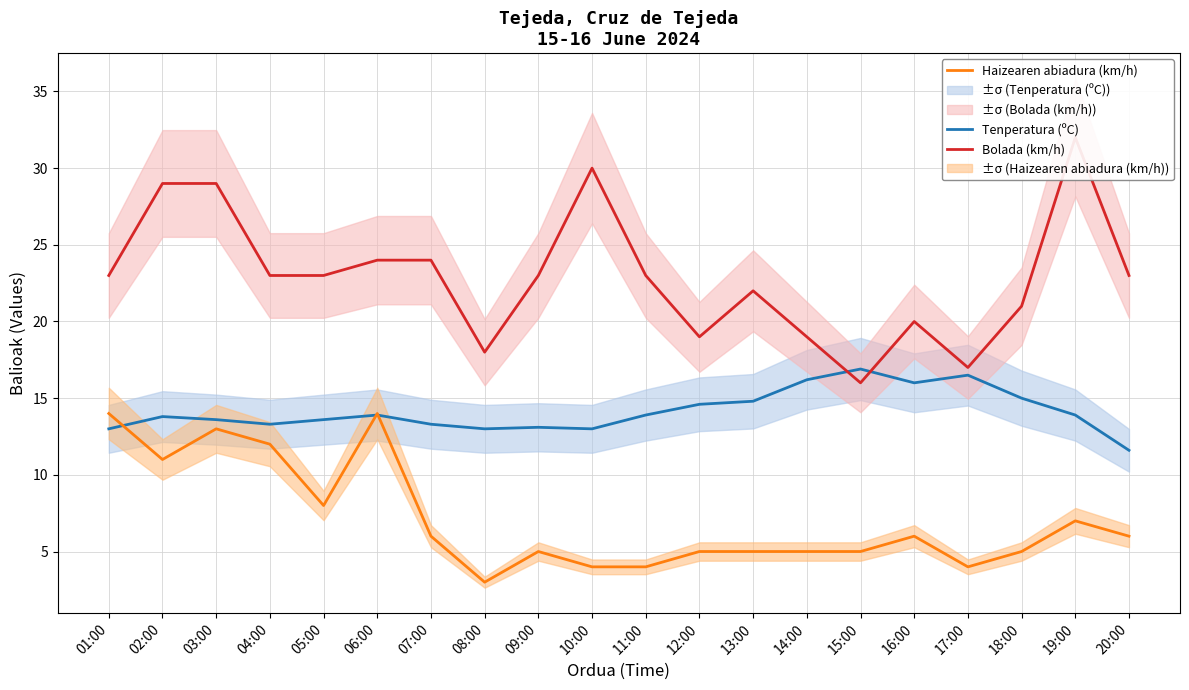

Where is Tenperatura (ºC) nearest to the value 14?

06:00